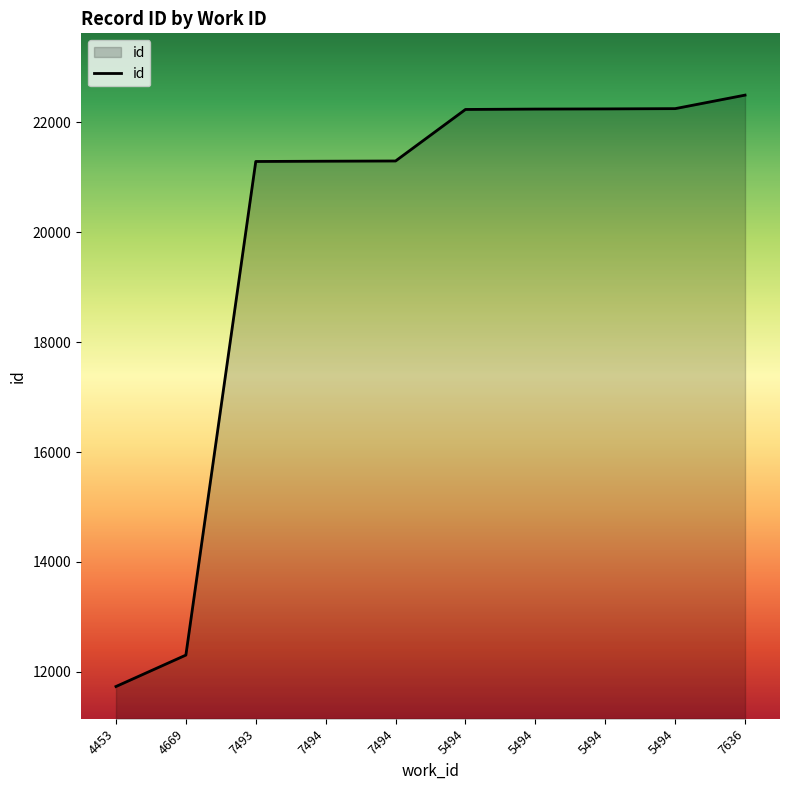

Does the chart display data point markers on the line(s)?

No